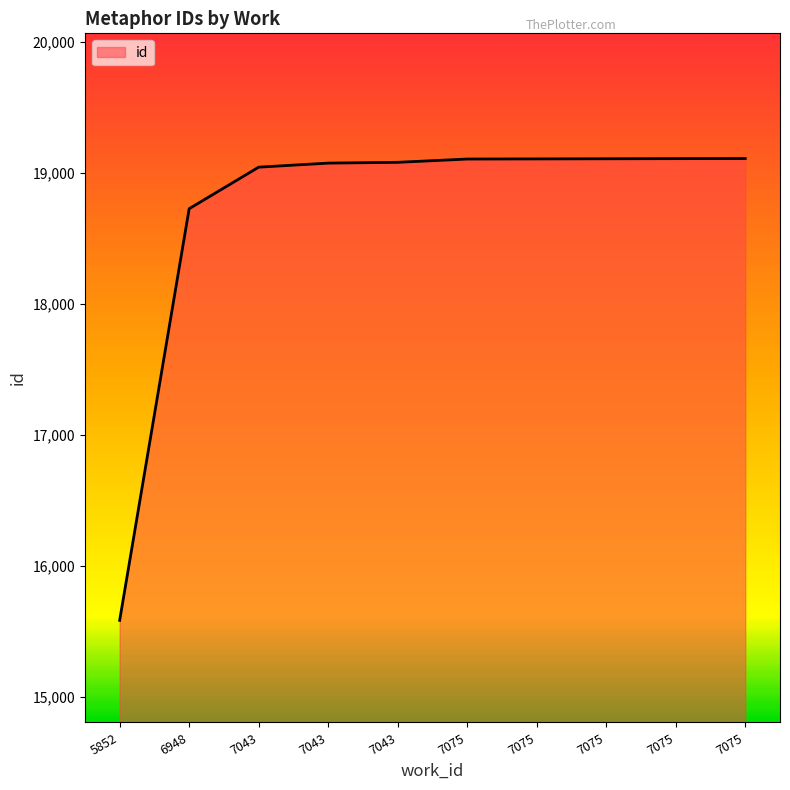

How many lines are shown in the chart?

1